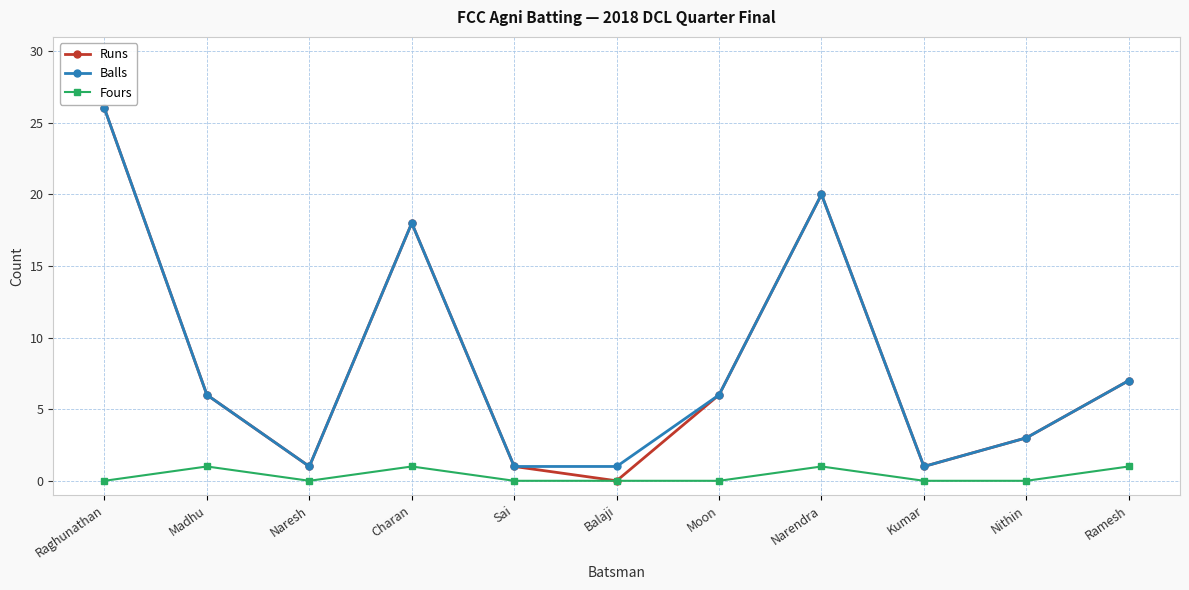

How many series are shown in this chart?

3